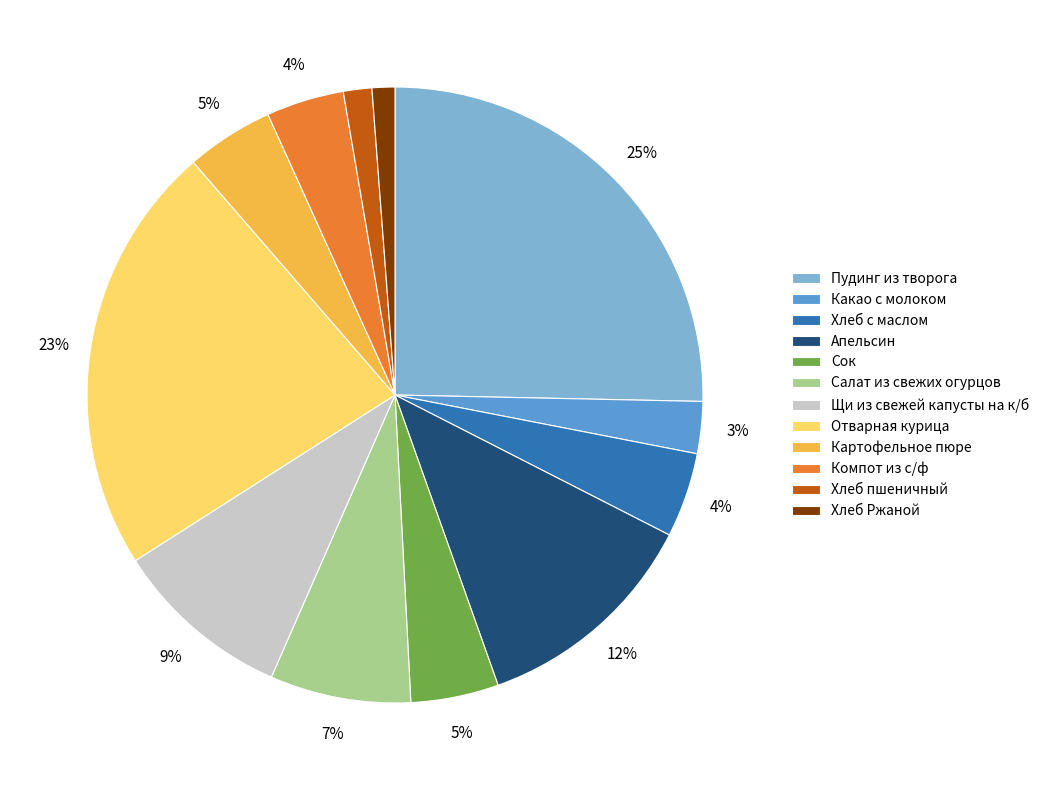

How many segments does this pie chart have?

12